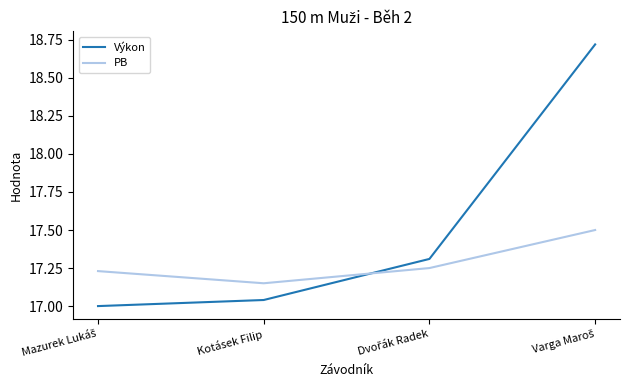

True or false: Výkon has a value of 3.4 at Kotásek Filip.

False